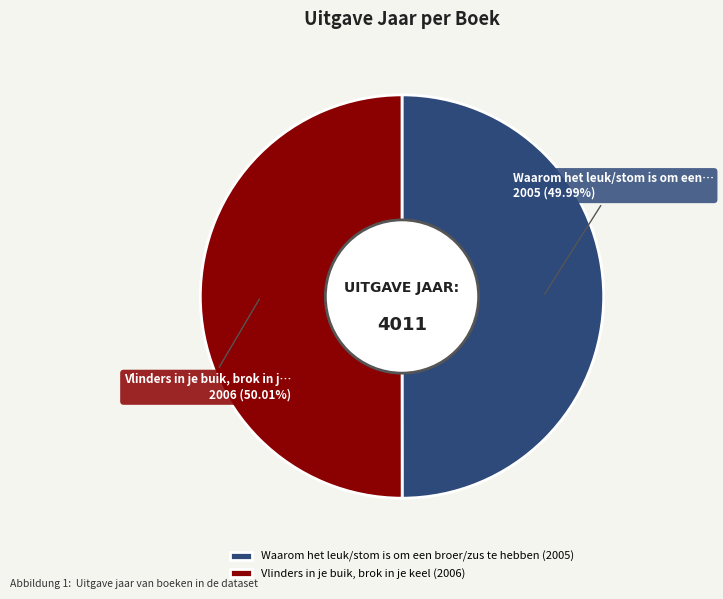

Rank the categories by value from lowest to highest.

Waarom het leuk/stom is om een broer/zus te hebben, Vlinders in je buik, brok in je keel